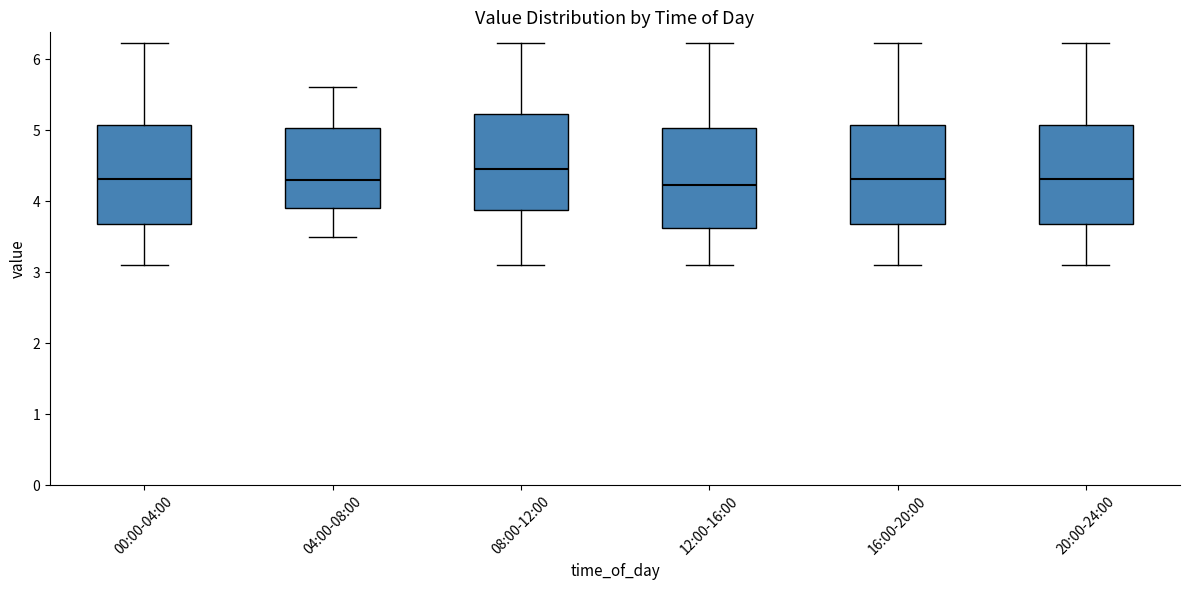

Reading left to right, transcribe this box plot: for each box, give where its median line is, the range the box spans, and where its two whiskers end, as read against the y-axis. The values are not printed on the chart, so give them approximately, as read against the axis.

00:00-04:00: median 4.3, box 3.7 to 5.1, whiskers 3.1 to 6.2
04:00-08:00: median 4.3, box 3.9 to 5.0, whiskers 3.5 to 5.6
08:00-12:00: median 4.5, box 3.9 to 5.2, whiskers 3.1 to 6.2
12:00-16:00: median 4.2, box 3.6 to 5.0, whiskers 3.1 to 6.2
16:00-20:00: median 4.3, box 3.7 to 5.1, whiskers 3.1 to 6.2
20:00-24:00: median 4.3, box 3.7 to 5.1, whiskers 3.1 to 6.2